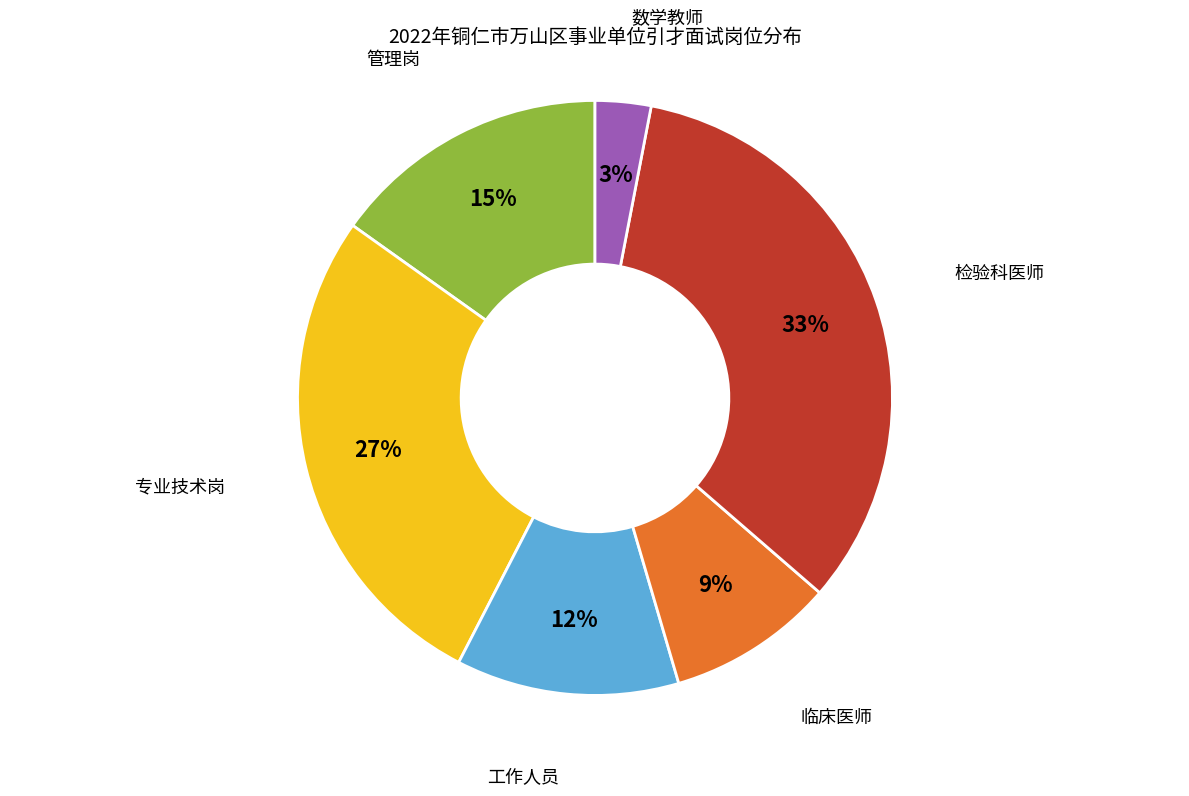

The 专业技术岗 slice represents 27% of the pie. True or false?

True